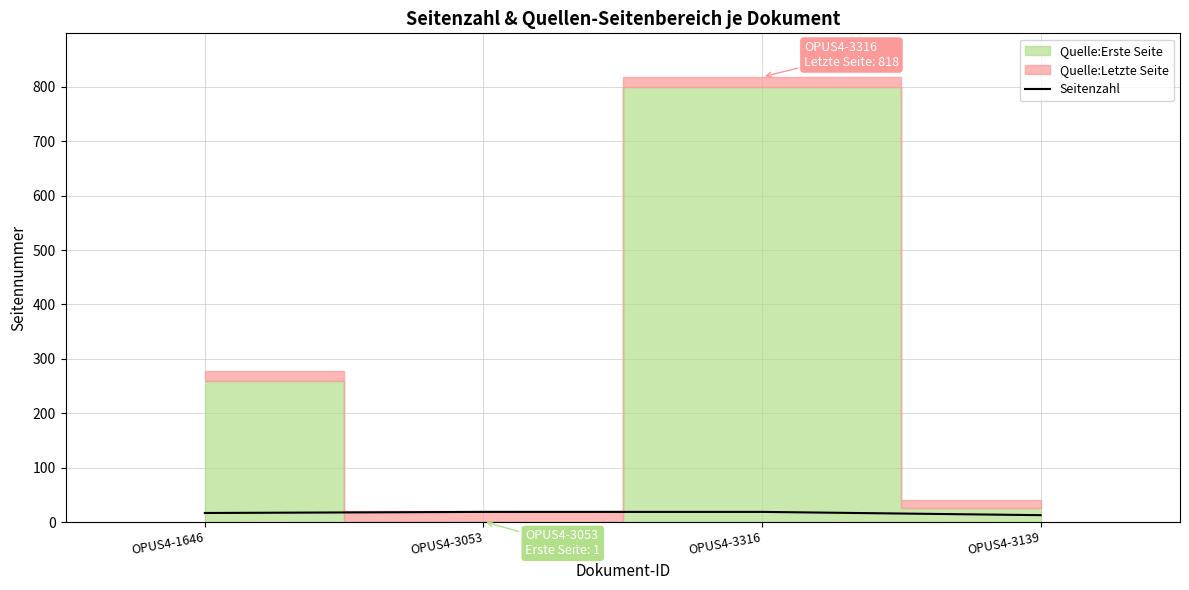

What is the sum of all values?

68